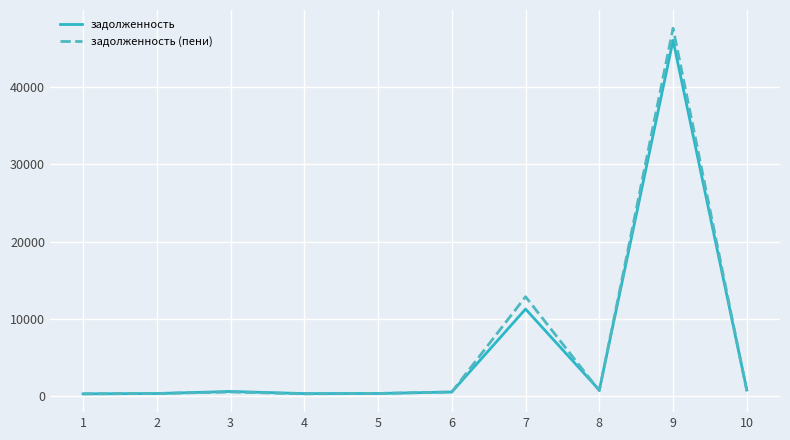

True or false: задолженность has more than 1 points higher than both neighbors.

True